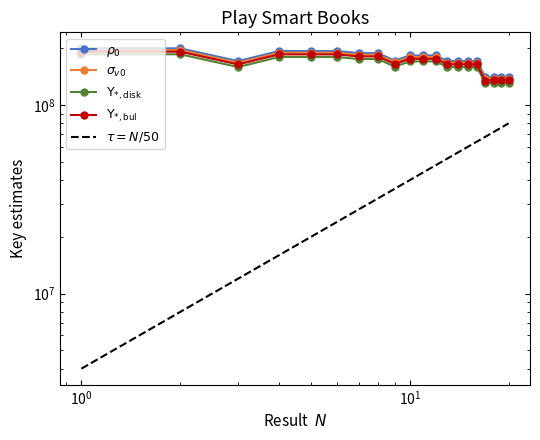

True or false: $\Upsilon_{*,\mathrm{disk}}$ and $\rho_0$ intersect in this chart.

False